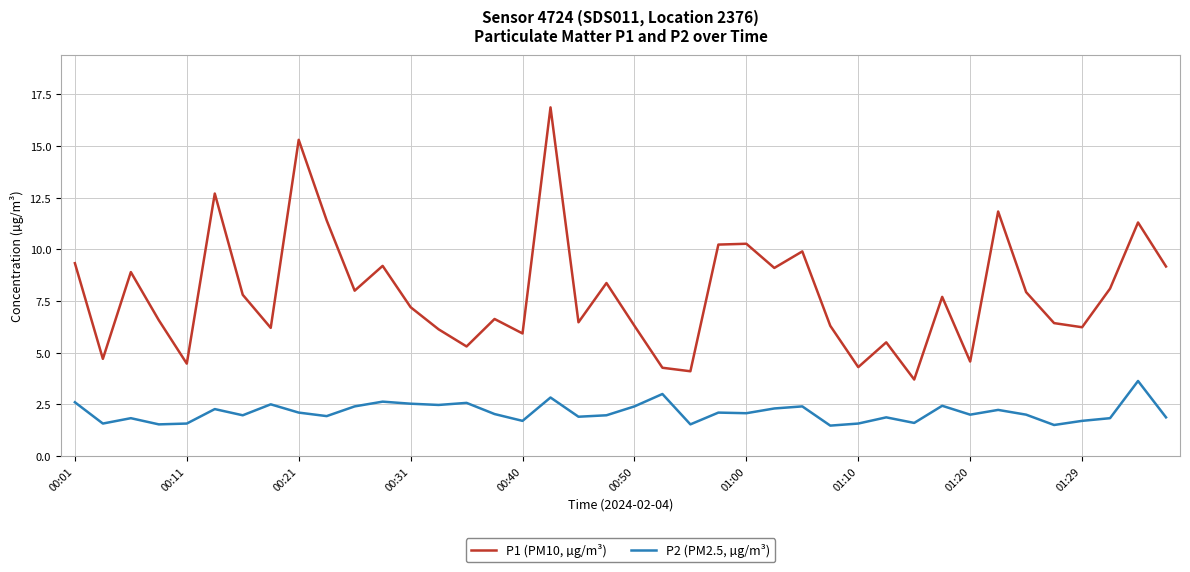

What is the difference between the maximum and minimum values in the P1 (PM10, µg/m³) series?

13.2